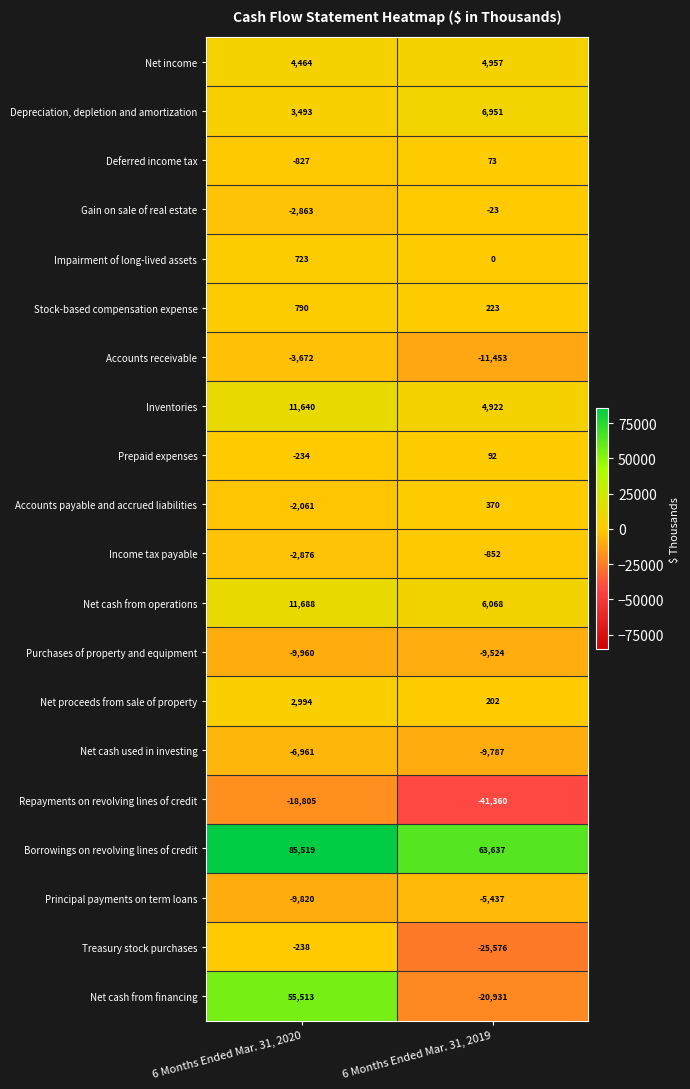

The value of Net cash from operations at 6 Months Ended Mar. 31, 2020 is 11688. True or false?

True